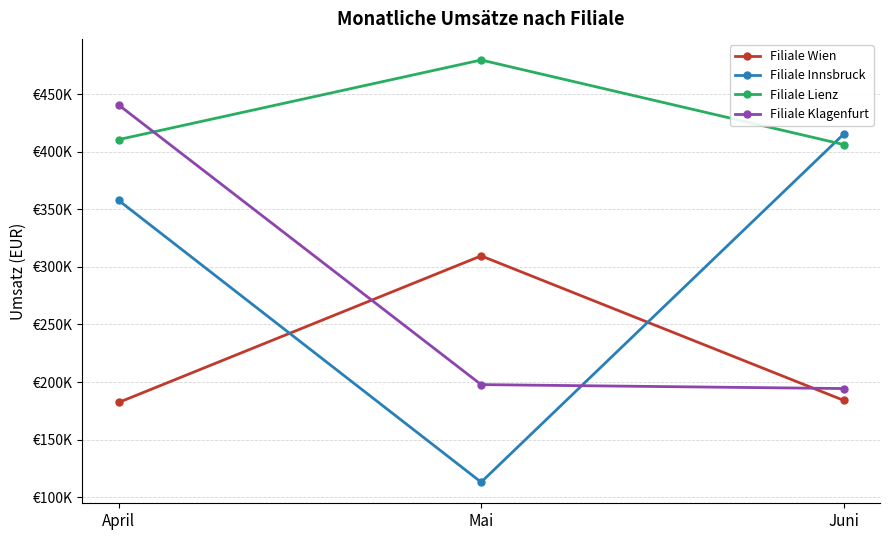

What are all the series names shown in the legend?

Filiale Wien, Filiale Innsbruck, Filiale Lienz, Filiale Klagenfurt